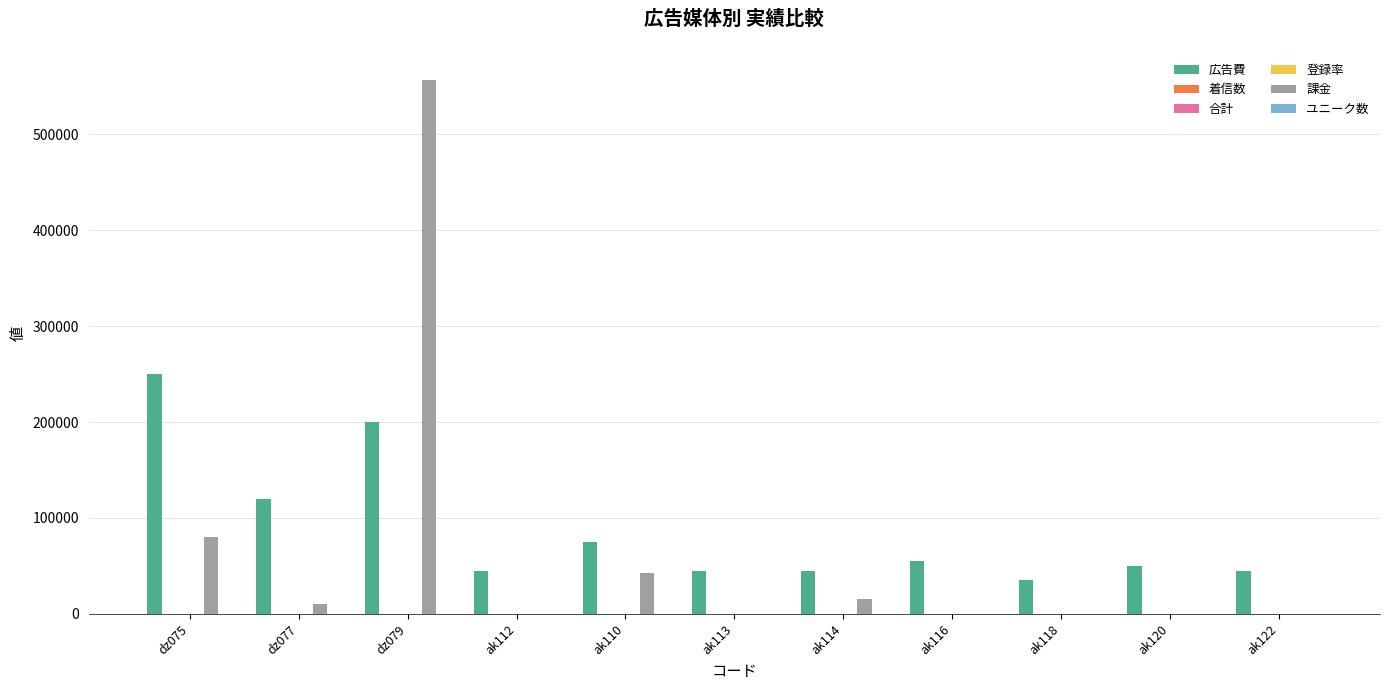

How many groups of bars are there?

11